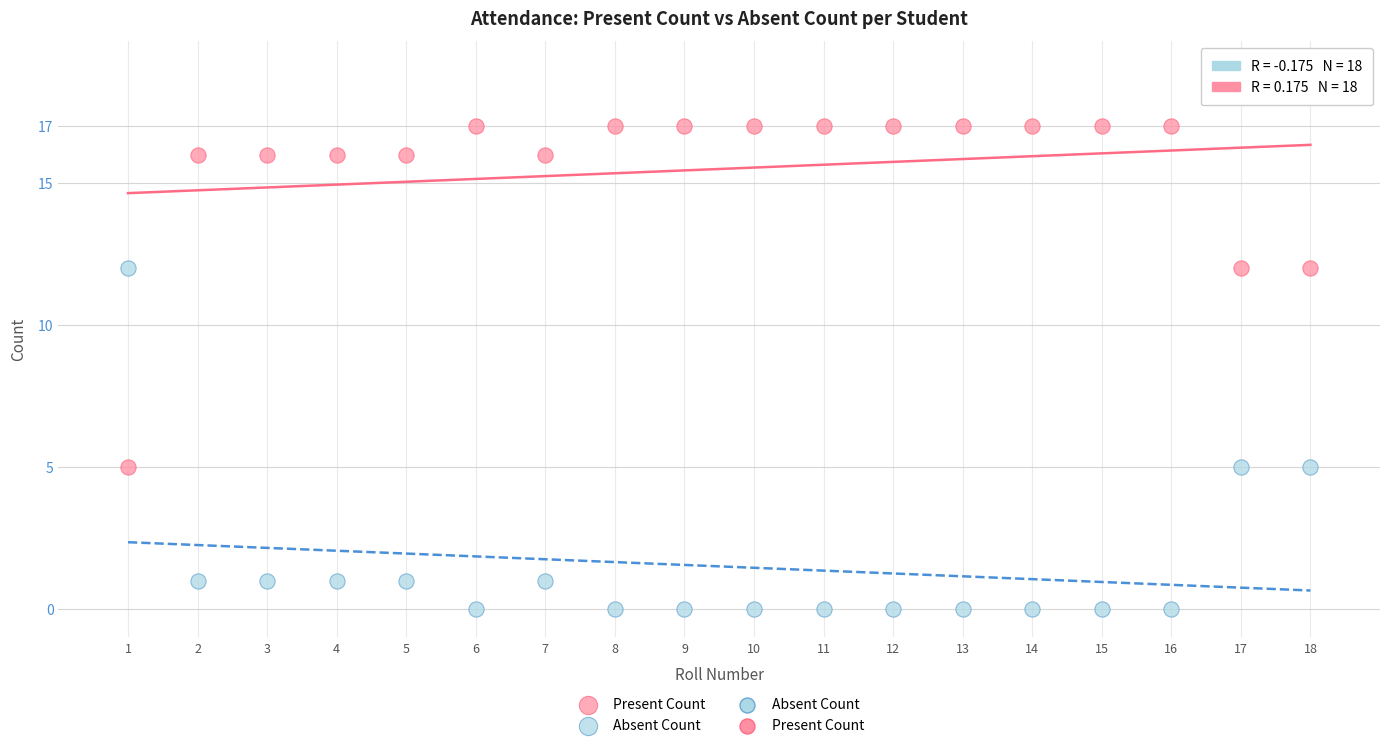

Across all data points, what is the range of Y values (max minus min)?

17